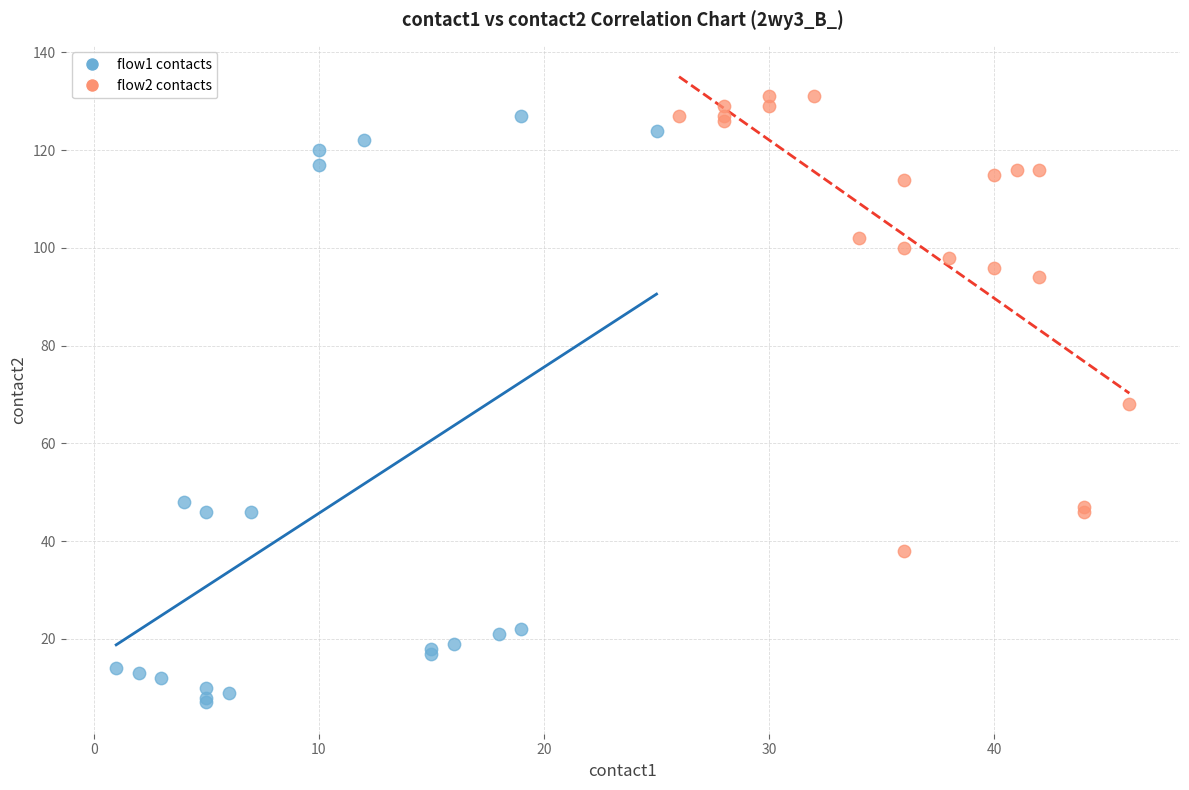

Which series has the largest Y range (max minus min)?

flow1 contacts